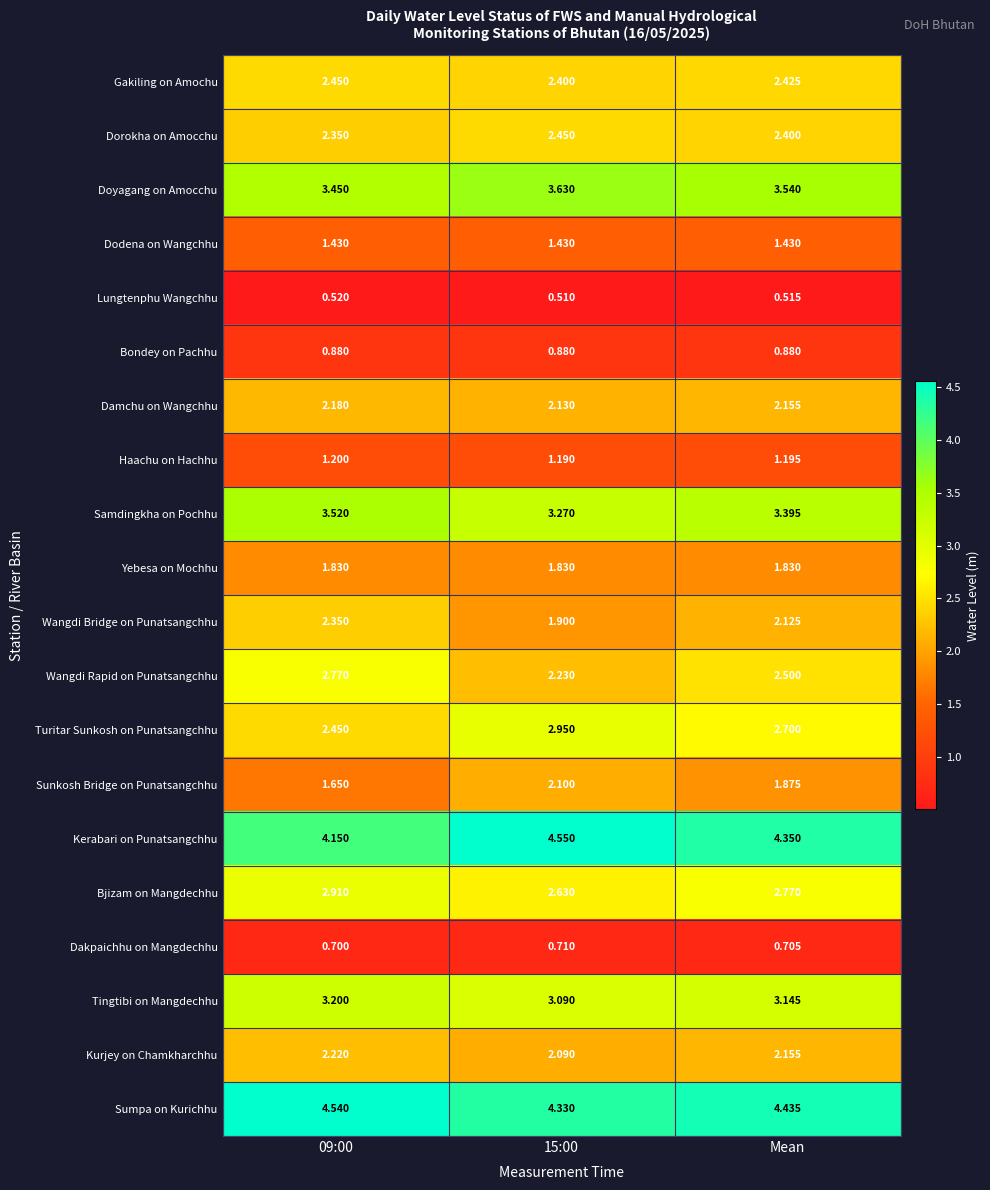

Which series has the largest total across all categories?

Sumpa on Kurichhu